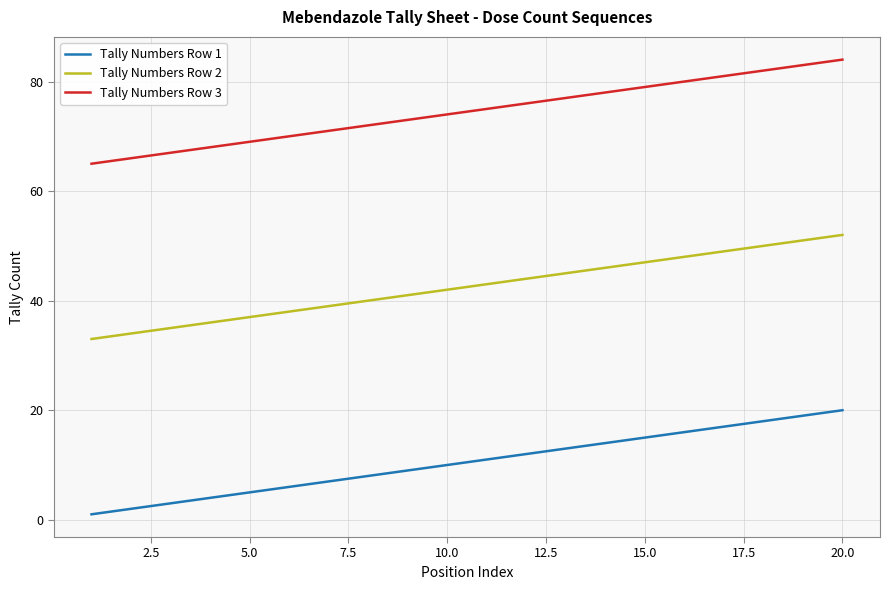

List the series in order of their overall mean, highest first.

Tally Numbers Row 3, Tally Numbers Row 2, Tally Numbers Row 1